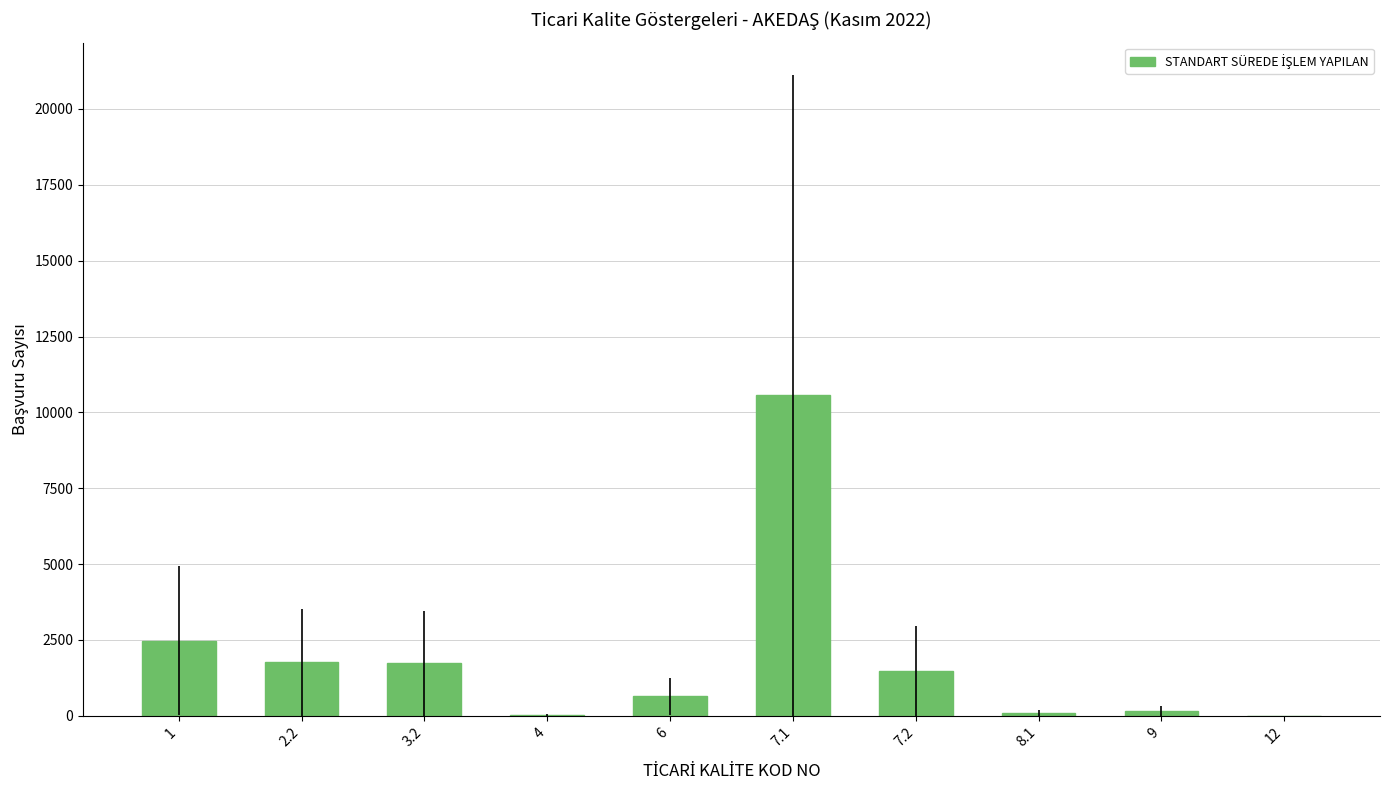

Which has a higher value, 6 or 3.2?

3.2